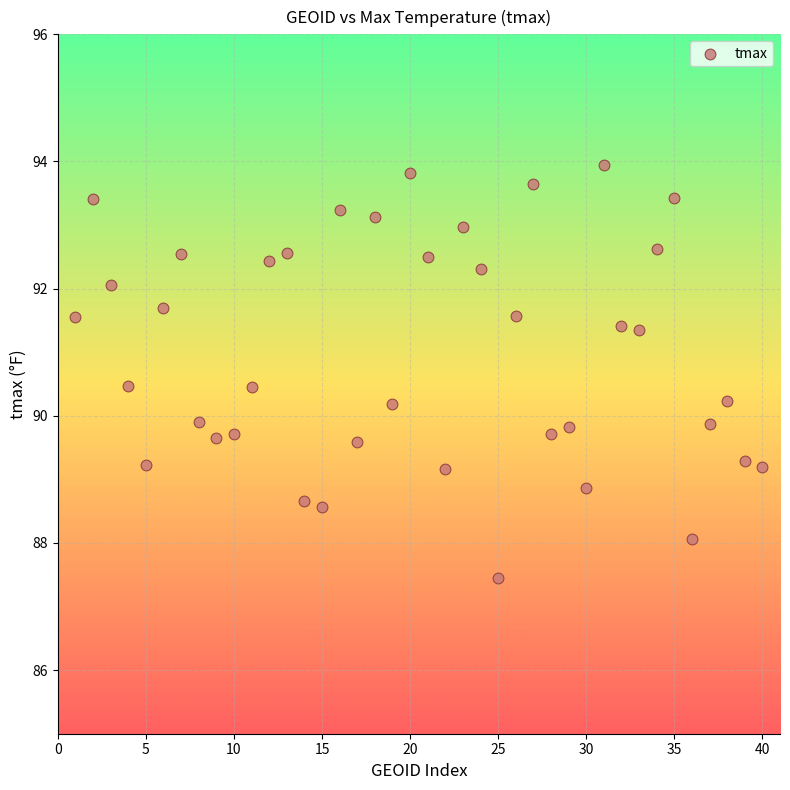

What is the range of Y values (max minus min)?

6.5